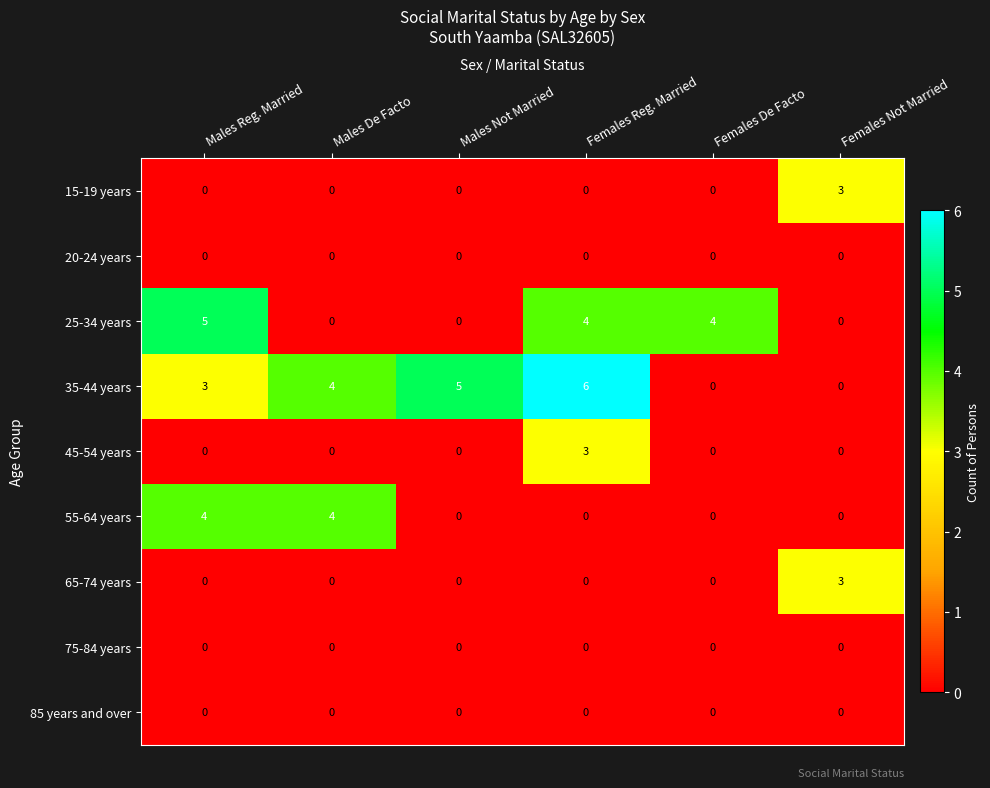

The value of 25-34 years at Females Not Married is 0. True or false?

True